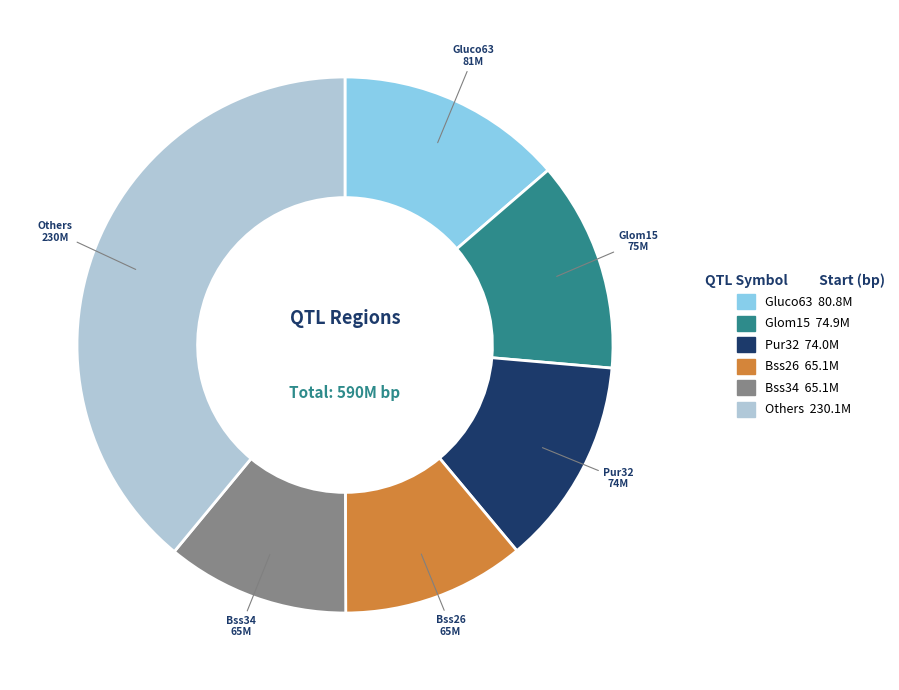

Does any single category account for the majority?

No